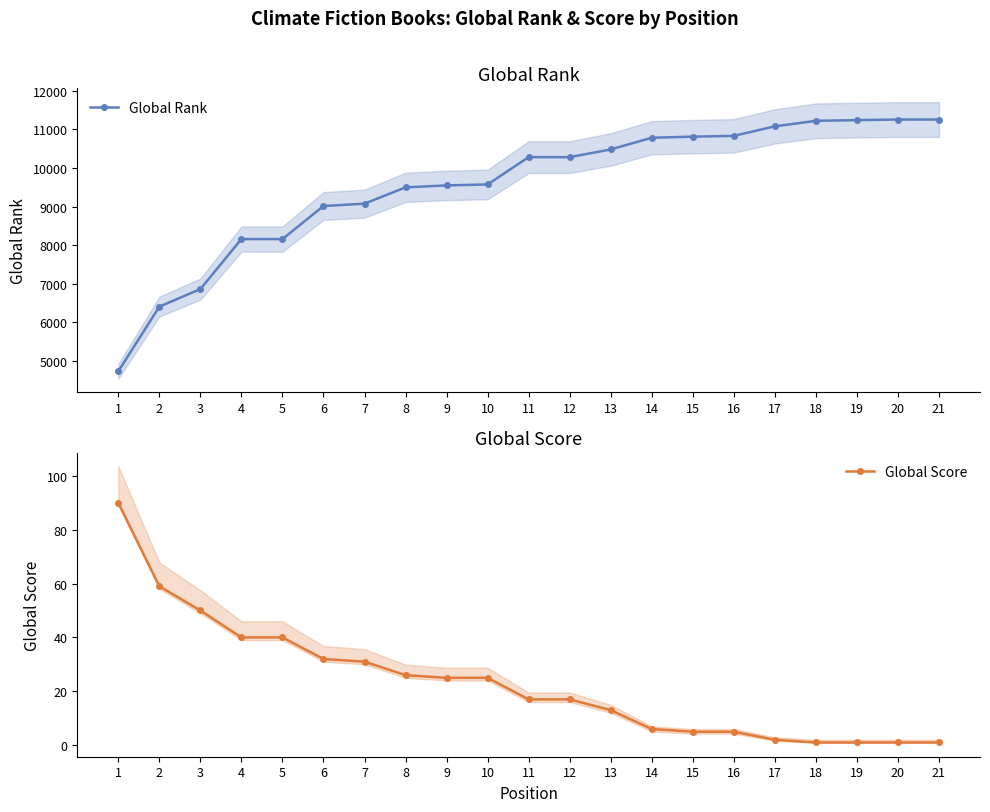

At which label is Global Score closest to 45?

3